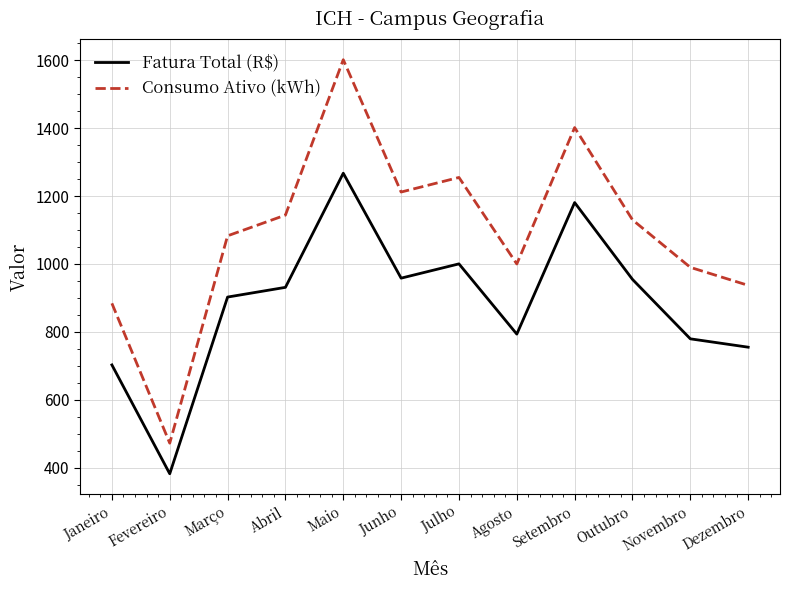

At which label does Consumo Ativo (kWh) reach its minimum?

Fevereiro